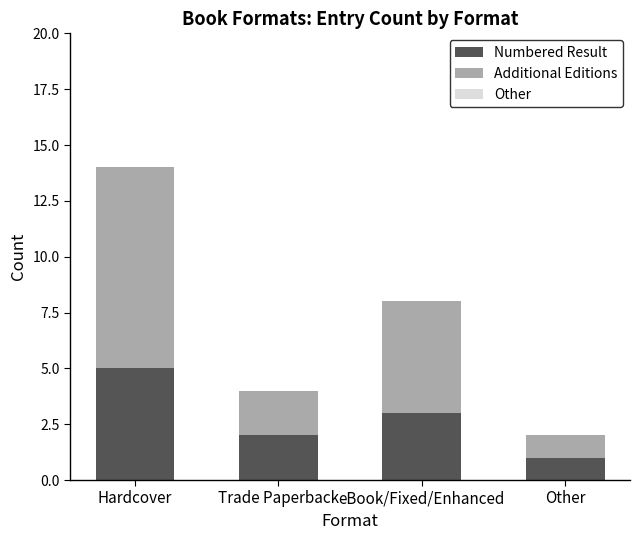

What is the sum of the Numbered Result values at Other and eBook/Fixed/Enhanced?

4